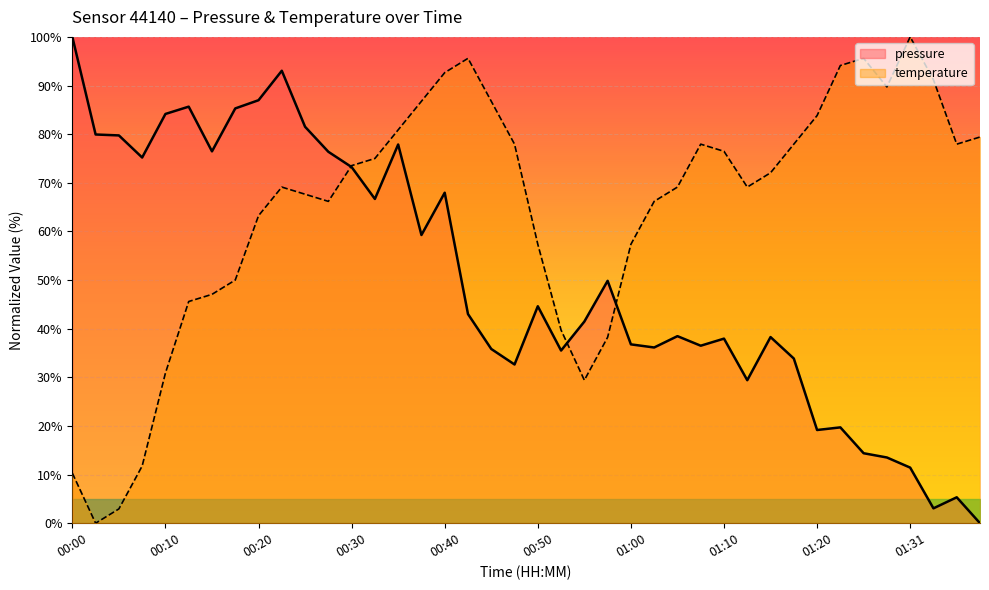

List the series in order of their peak value, highest first.

pressure, temperature